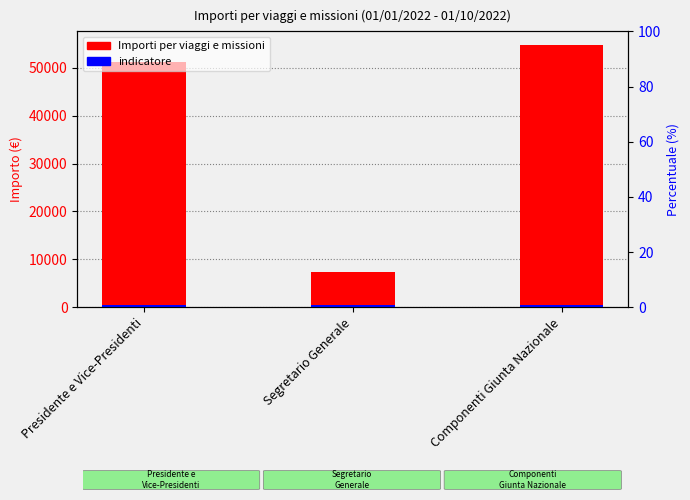

Reading right to left, transcribe all the data shown in this chart.

54819.4	7331.2	51104.6